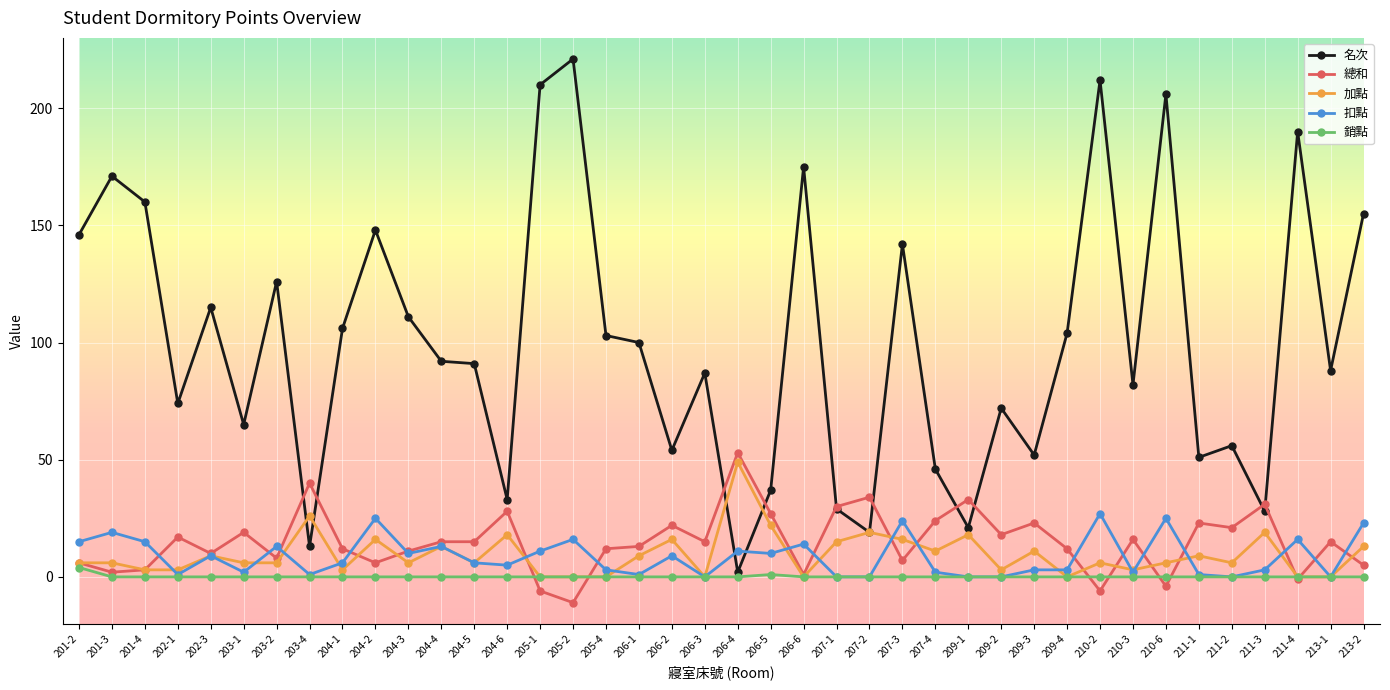

Is it true that 名次 equals 28 at 211-3?

True